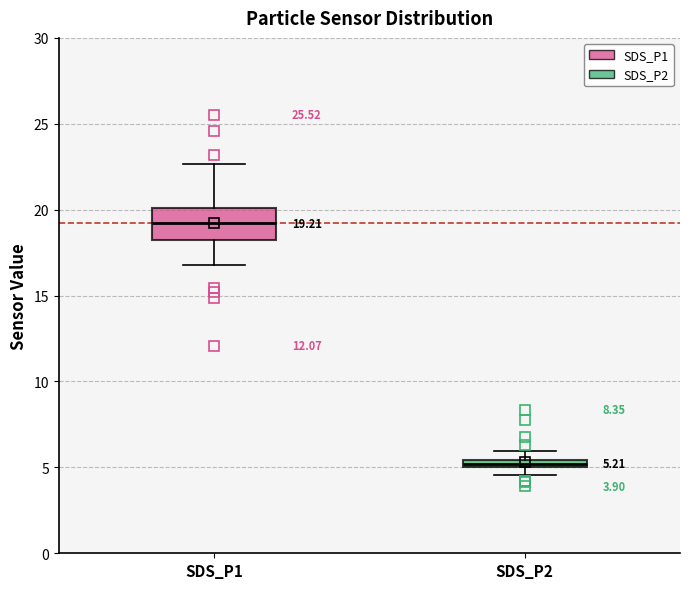

Which box is the tallest, from its lower edge to its upper edge?

SDS_P1